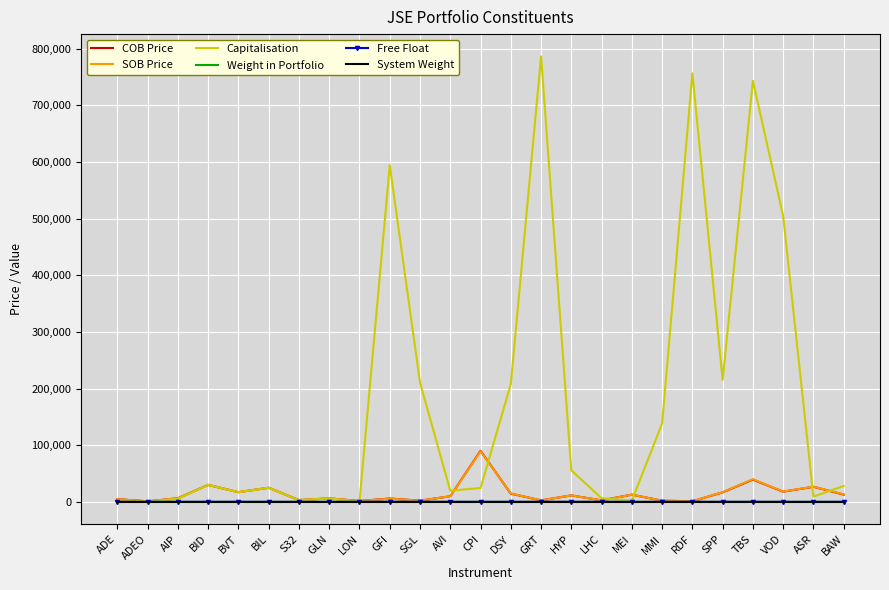

What is the sum of all Capitalisation values?

4389427.0